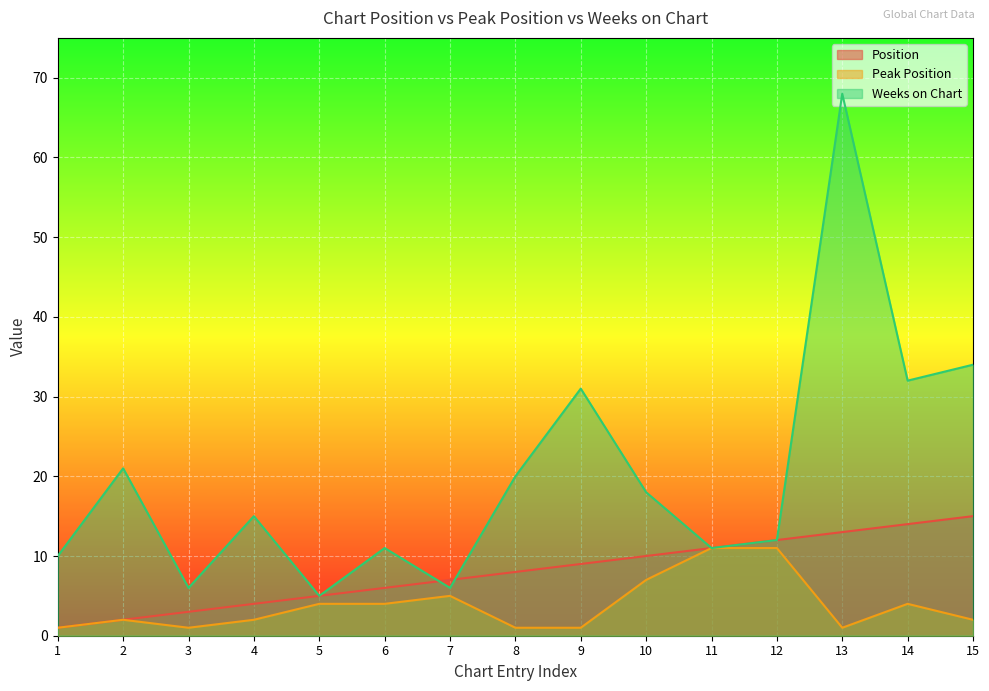

True or false: Weeks on Chart and Peak Position intersect in this chart.

False